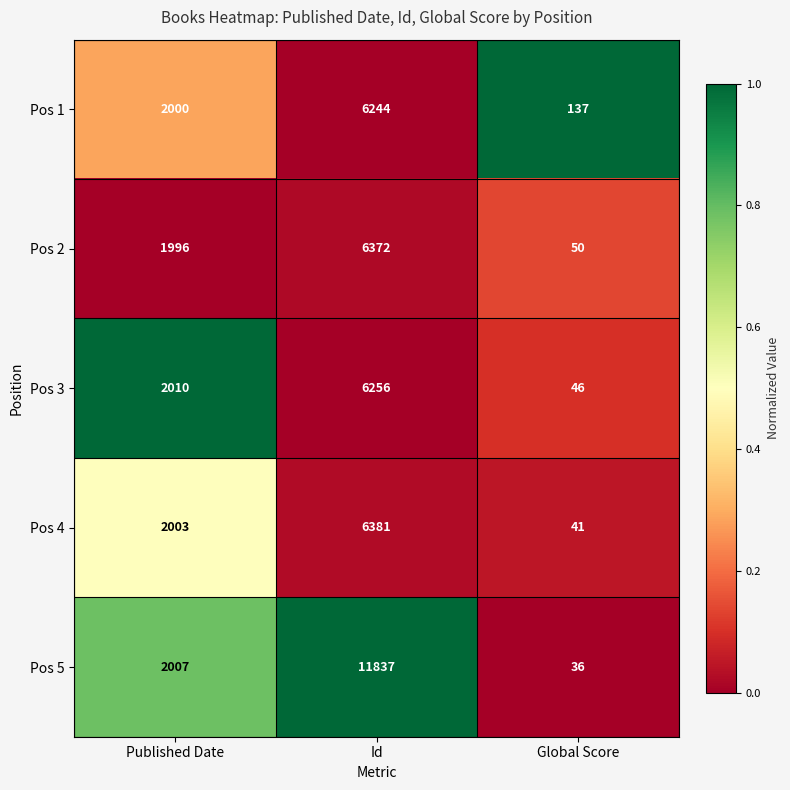

True or false: Pos 1 has a value of 3038 at Id.

False